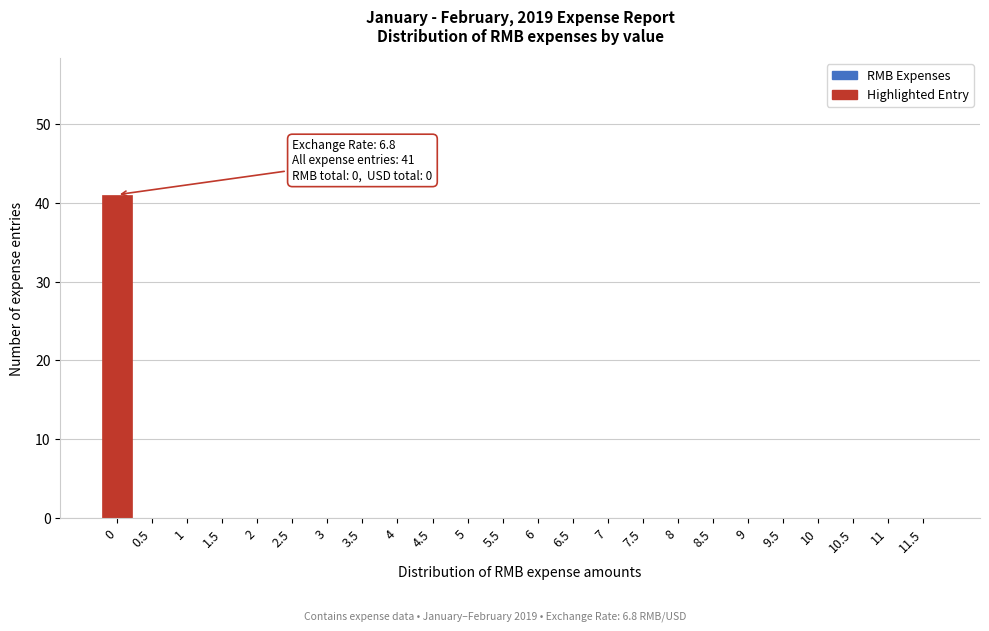

Reading left to right, transcribe all the data shown in this chart.

0=41	0.5=0	1=0	1.5=0	2=0	2.5=0	3=0	3.5=0	4=0	4.5=0	5=0	5.5=0	6=0	6.5=0	7=0	7.5=0	8=0	8.5=0	9=0	9.5=0	10=0	10.5=0	11=0	11.5=0